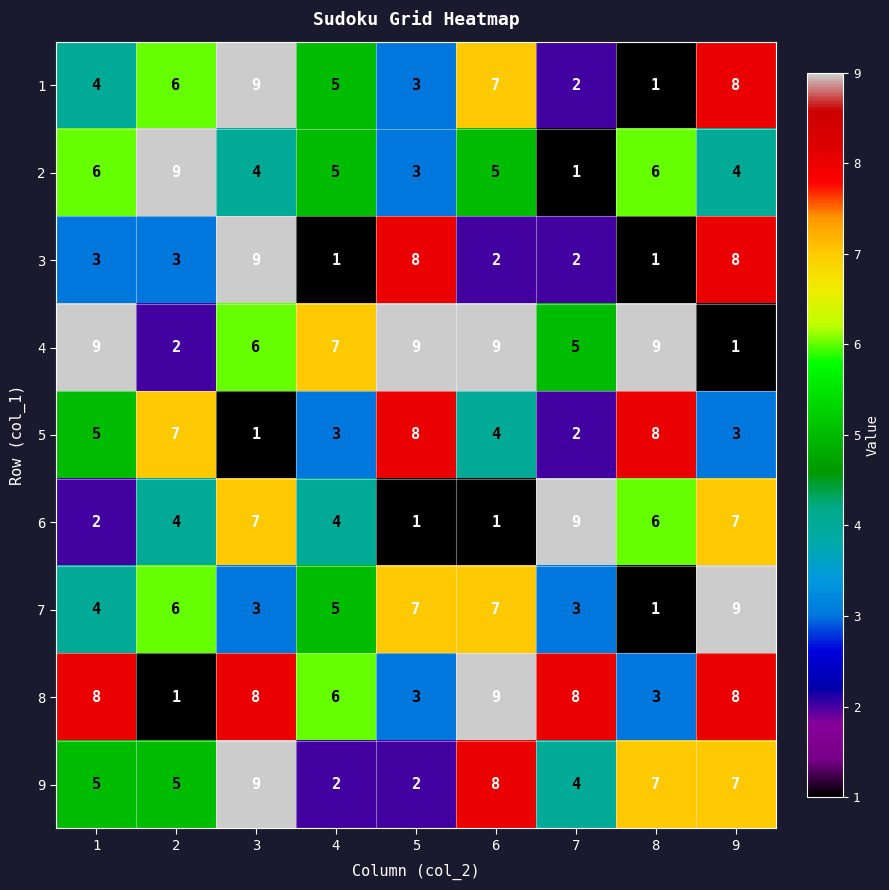

What is the spread (max minus min) of values at 2?

8